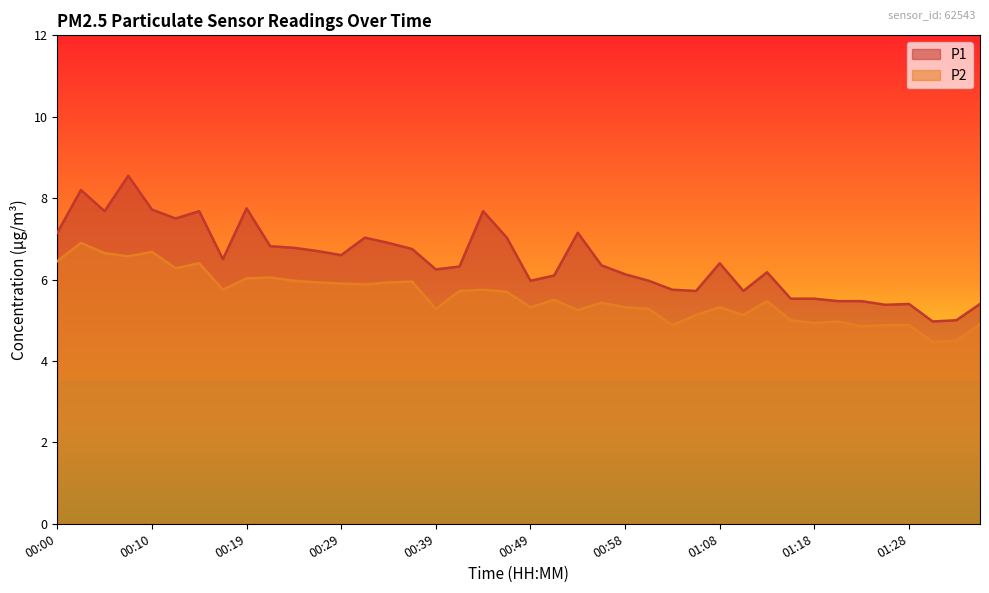

Rank the categories by P2 value from lowest to highest.

01:30, 01:33, 01:23, 01:03, 01:25, 01:28, 01:35, 01:18, 01:20, 01:15, 01:06, 01:10, 00:53, 00:39, 01:01, 00:49, 00:58, 01:08, 00:56, 01:13, 00:51, 00:46, 00:41, 00:17, 00:44, 00:32, 00:29, 00:27, 00:34, 00:36, 00:24, 00:19, 00:22, 00:12, 00:15, 00:00, 00:07, 00:05, 00:10, 00:02